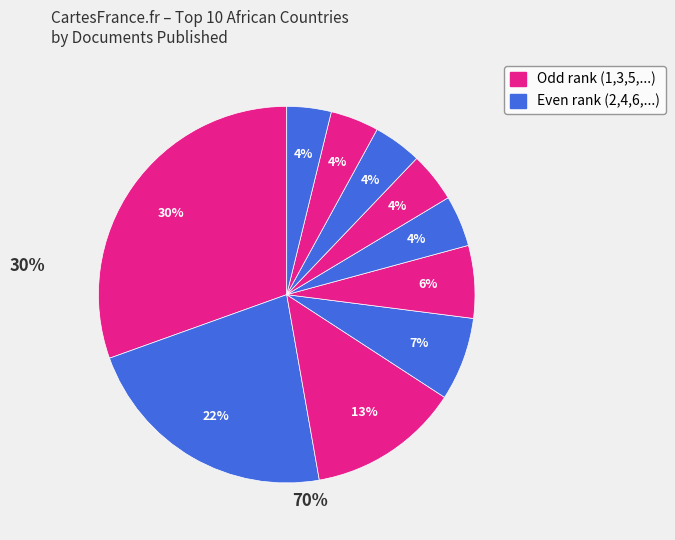

How many segments does this pie chart have?

10